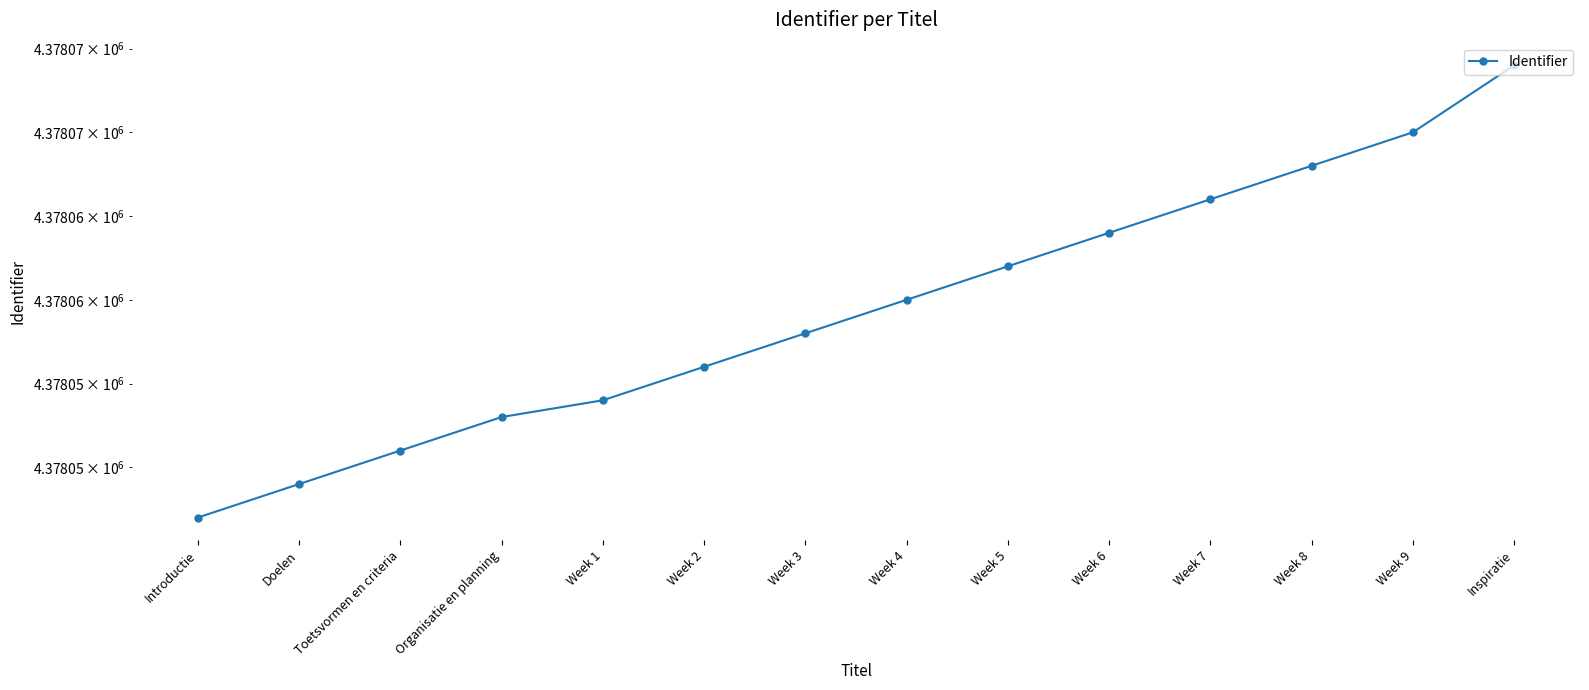

Is it true that the value at Week 2 is 4378056?

True